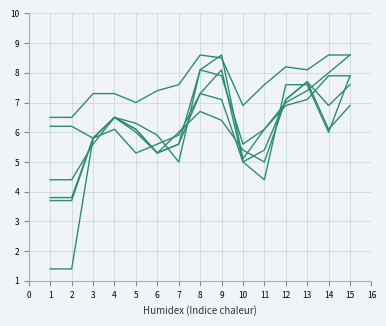

Which has a higher value, 12 or 1?

12